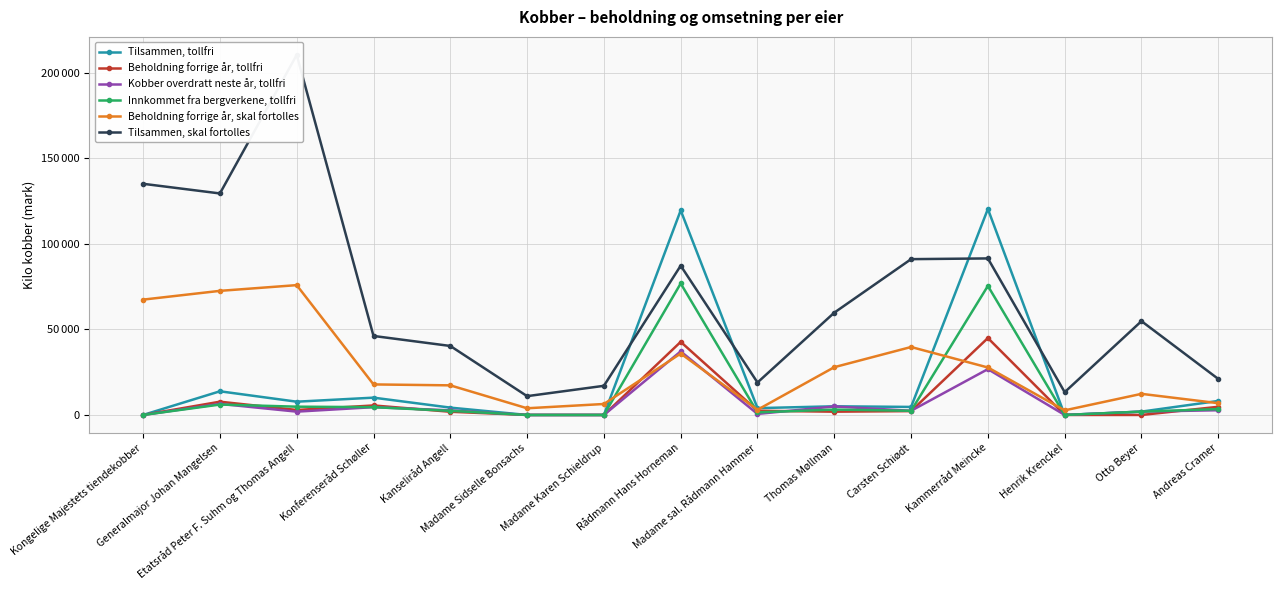

How many values in the Tilsammen, skal fortolles series exceed 54826?

7